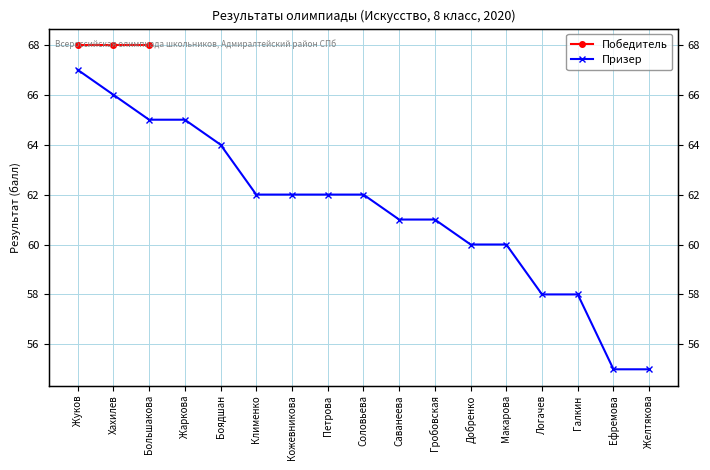

Which label corresponds to the smallest value in the chart?

Ефремова